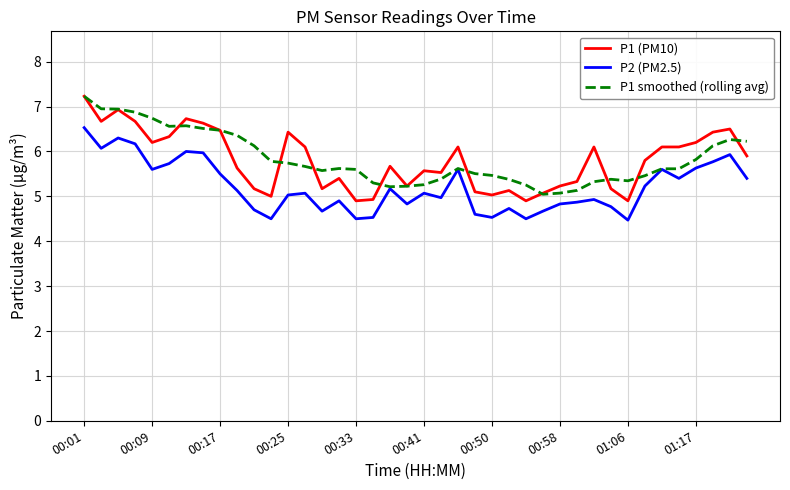

True or false: P1 (PM10) and P2 (PM2.5) cross at least once.

False